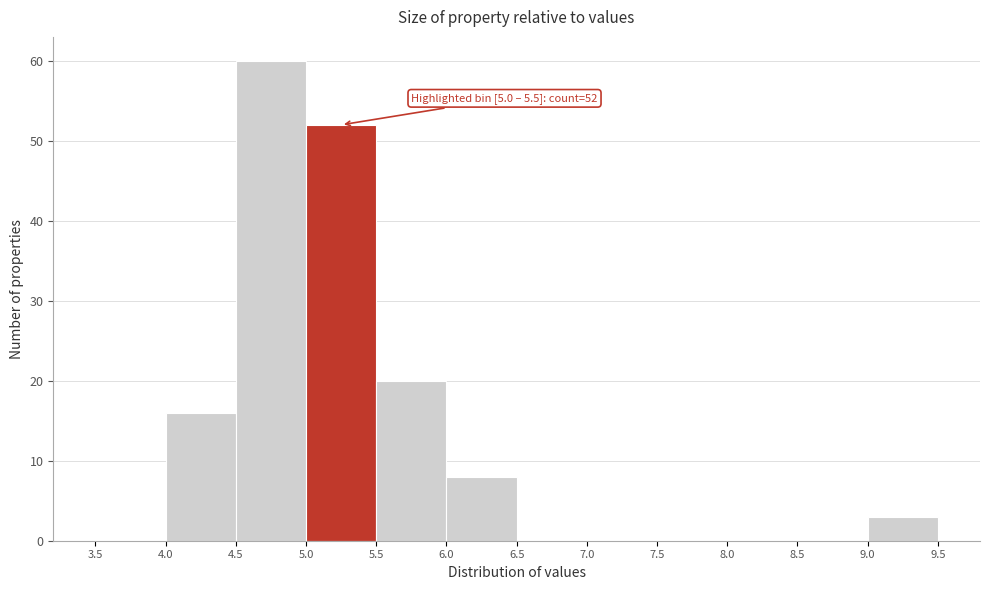

Over which range of the x-axis is the bar tallest?

4.5 to 5.0